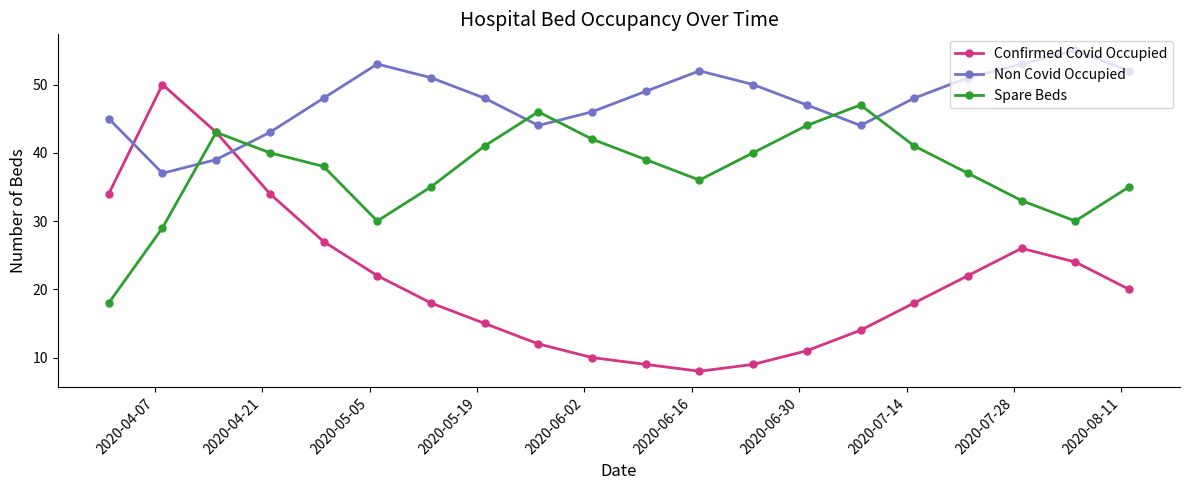

Which series has the largest total across all categories?

Non Covid Occupied